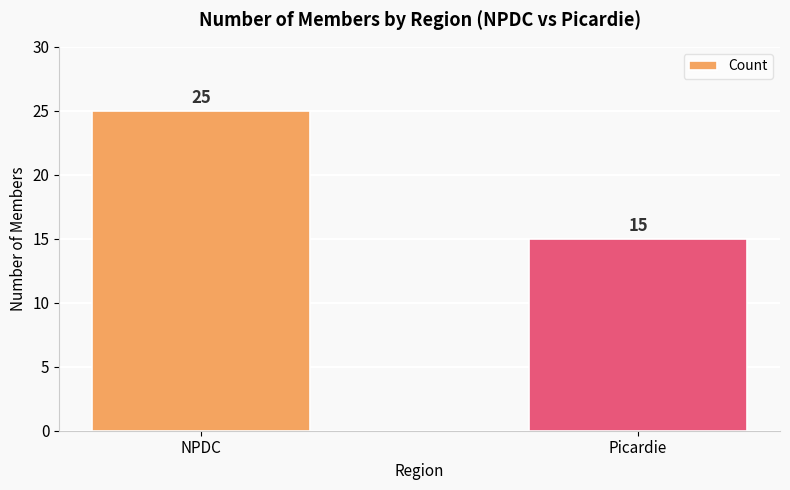

Reading left to right, transcribe all the data shown in this chart.

NPDC=25	Picardie=15